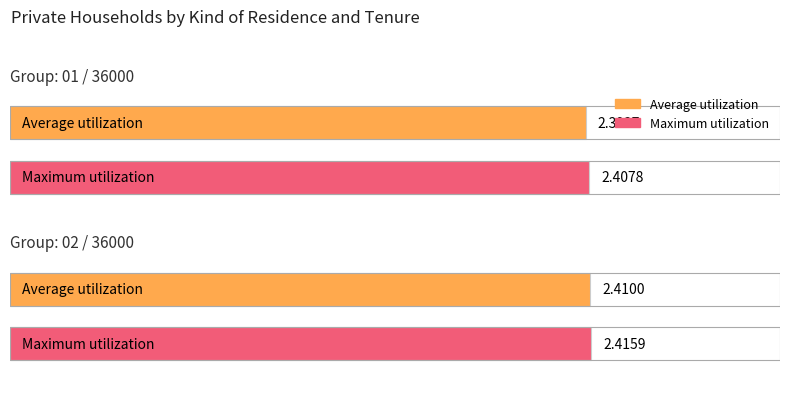

The value of Maximum utilization at 01 / 36000 is 2.4. True or false?

True